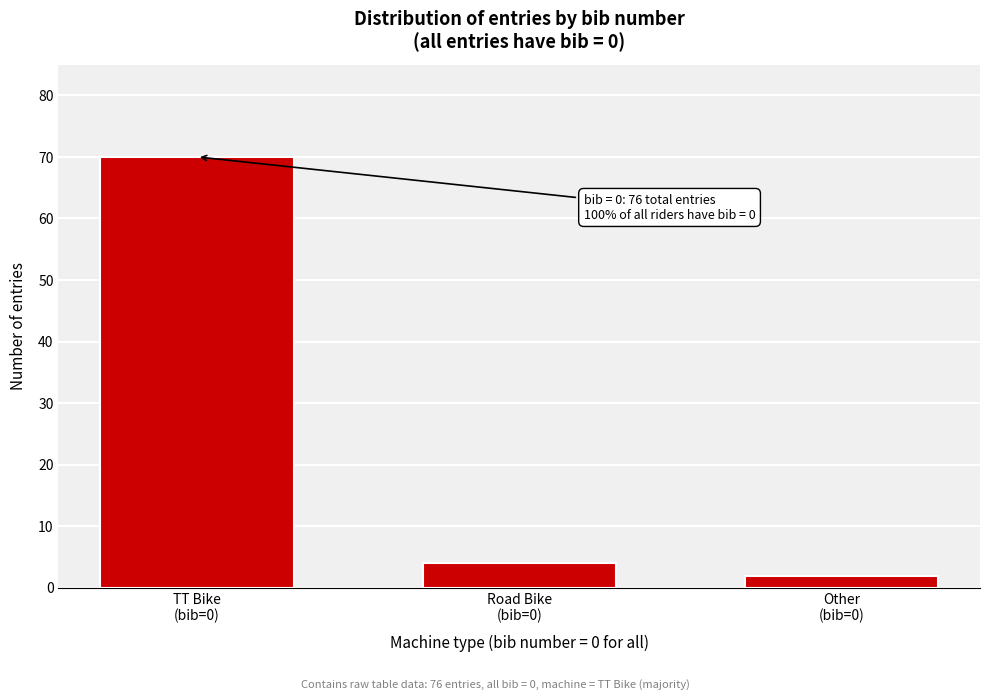

Reading right to left, what are all the values shown in this chart?

2	4	70